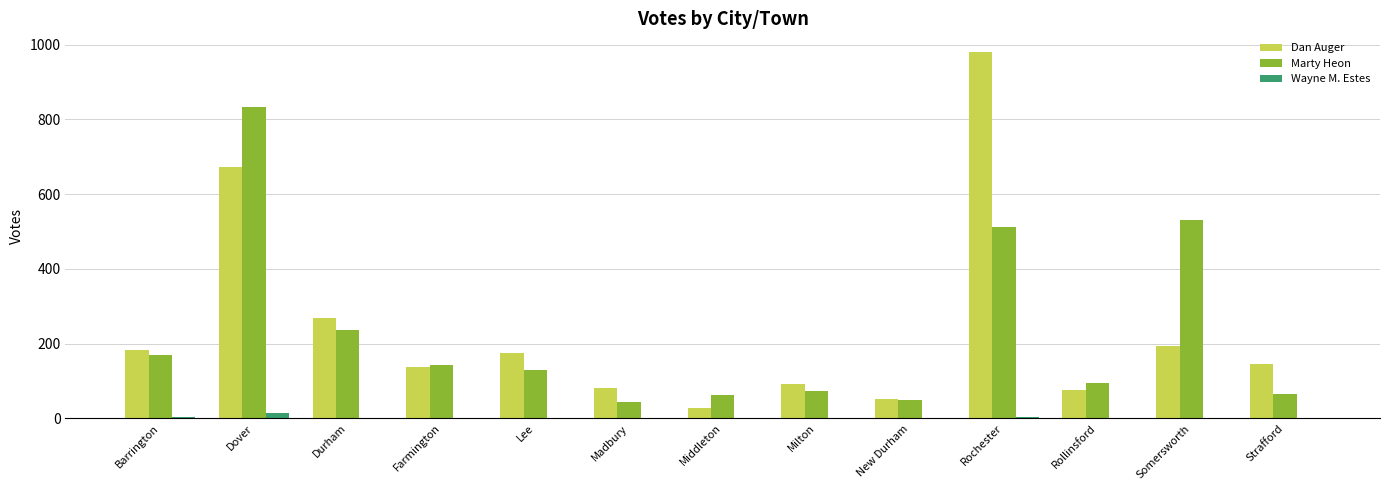

Which series has the largest total across all categories?

Dan Auger